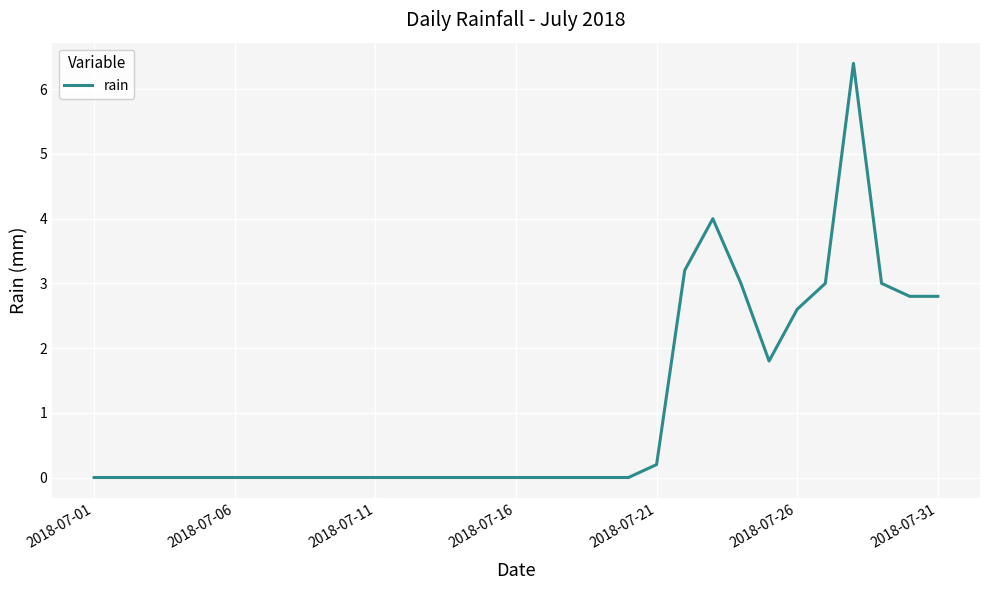

What is the maximum value shown in the chart?

6.4